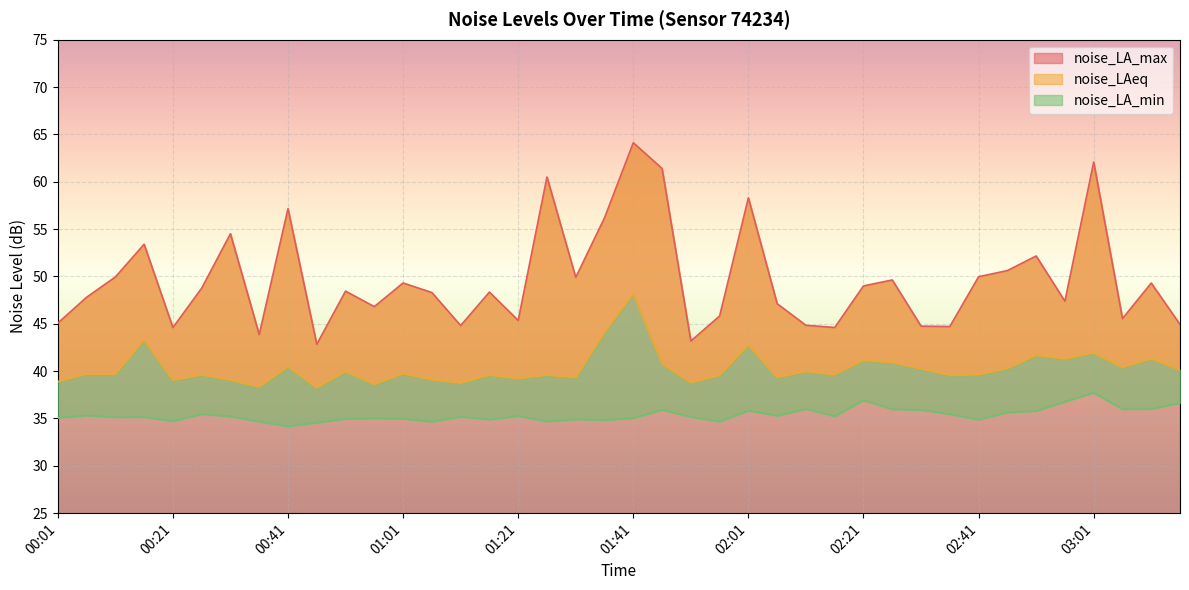

True or false: noise_LAeq and noise_LA_min intersect in this chart.

False